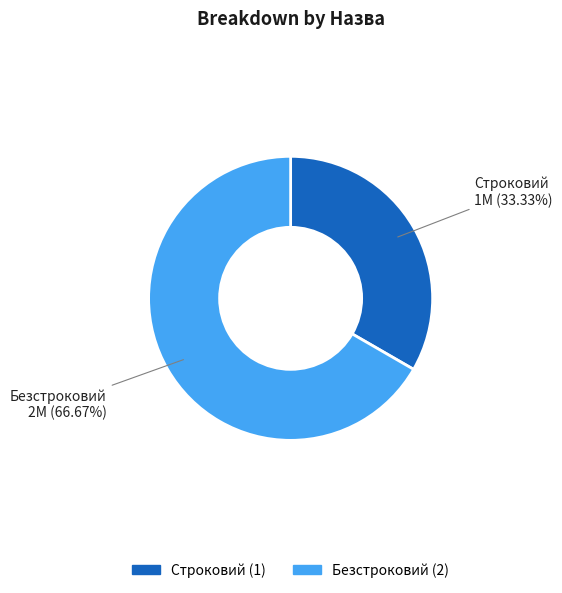

To the nearest percent, what percentage of the pie is Безстроковий?

67%